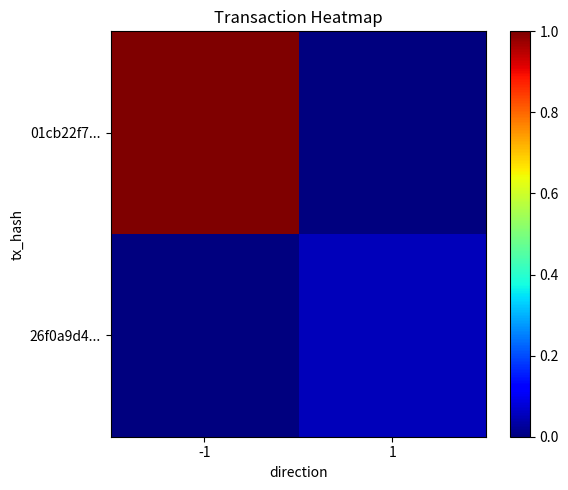

Reading left to right, what are all the values shown in this chart?

01cb22f7...: -1=1.0	1=0.0
26f0a9d4...: -1=0.0	1=0.1